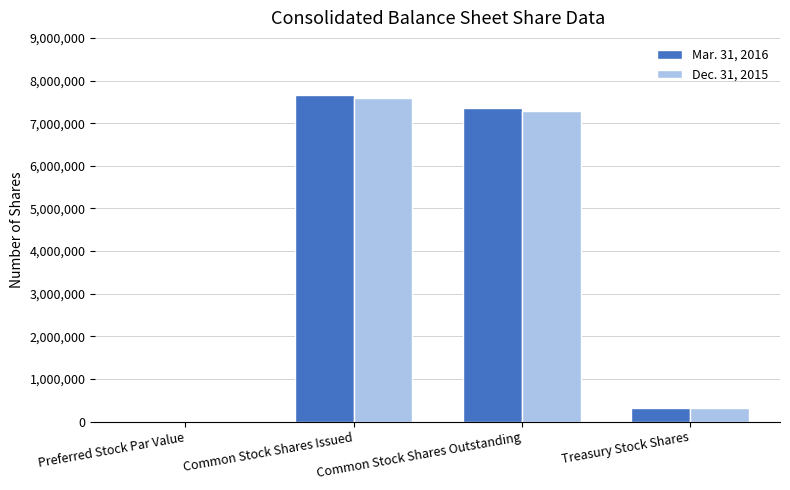

How many values in Mar. 31, 2016 are above zero?

3